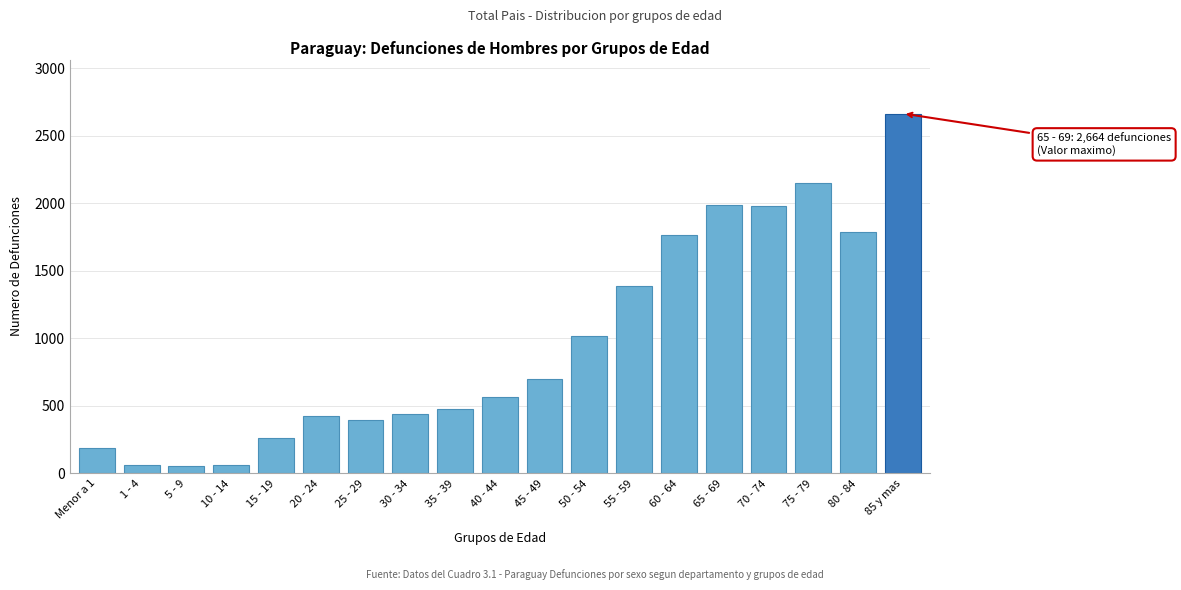

What is the difference between the maximum and minimum values?

2608